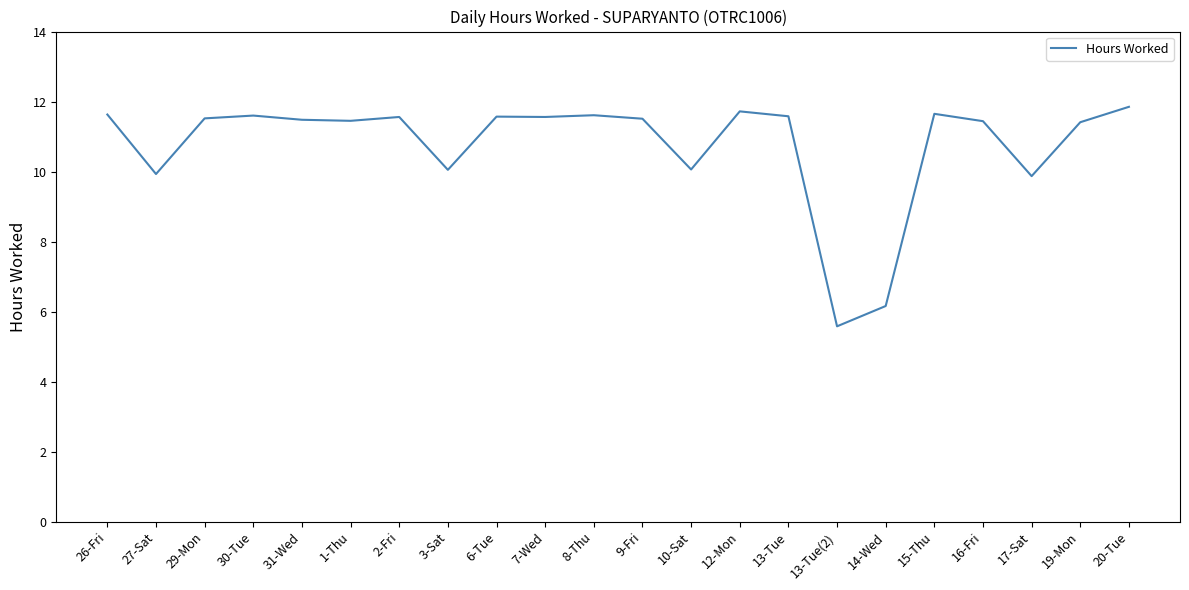

What is the sum of all values?

236.8